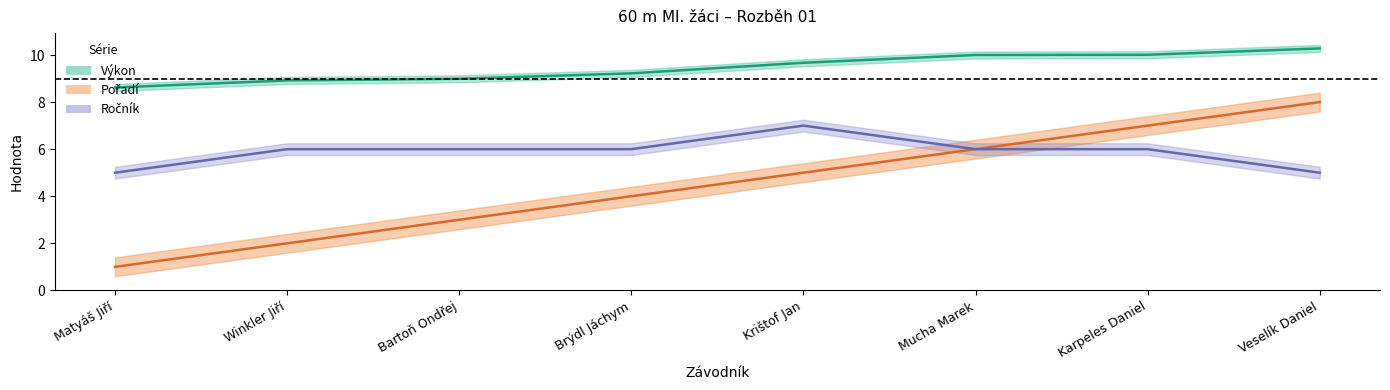

What is the sum of all Ročník values?

47.0